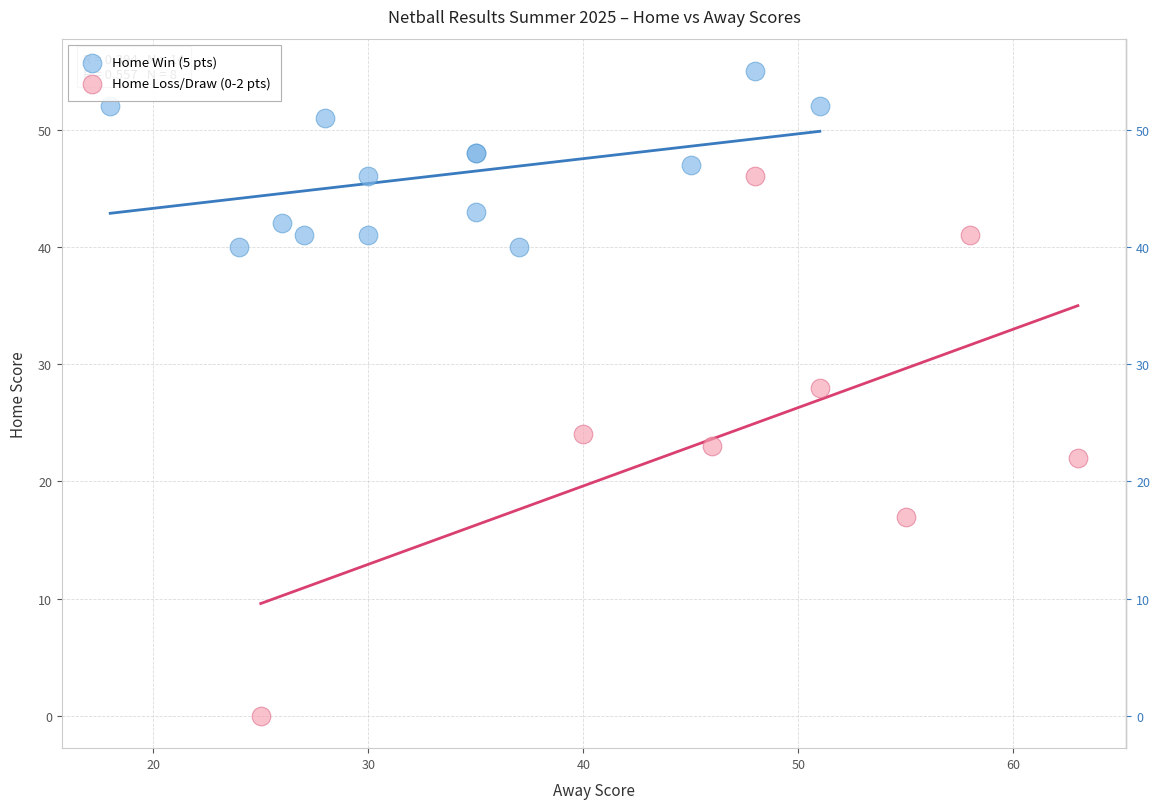

What are all the series names shown in the legend?

Home Win (5 pts), Home Loss/Draw (0-2 pts)